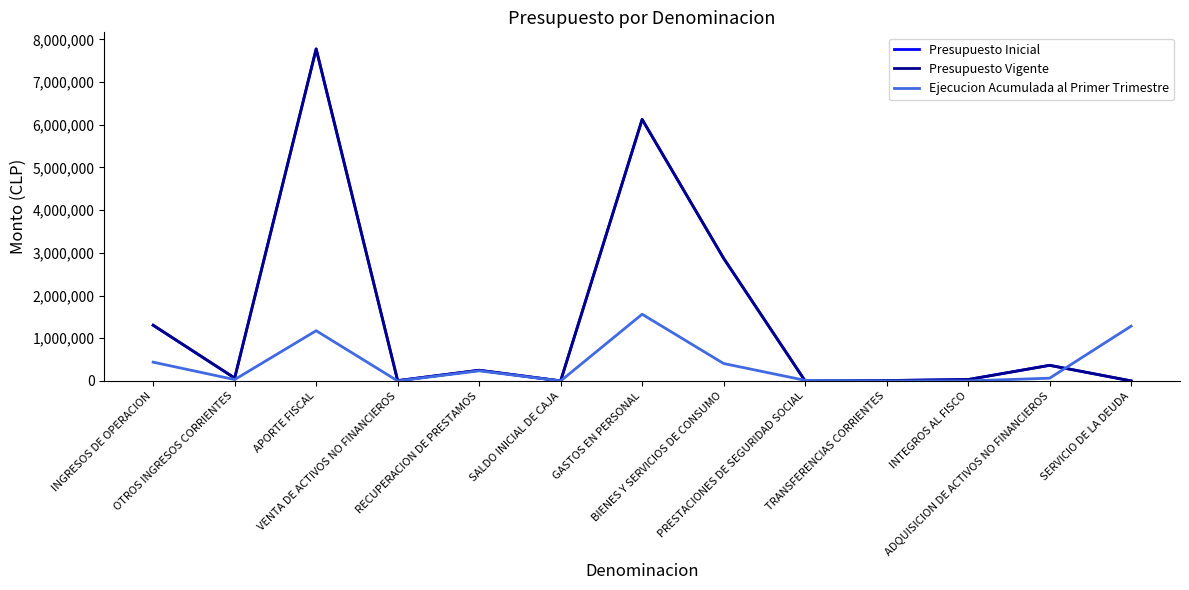

Between SALDO INICIAL DE CAJA and APORTE FISCAL, which is larger?

APORTE FISCAL